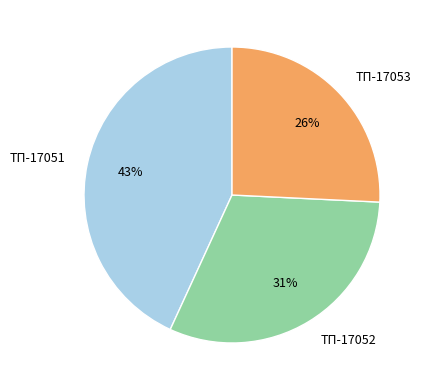

How many segments does this pie chart have?

3